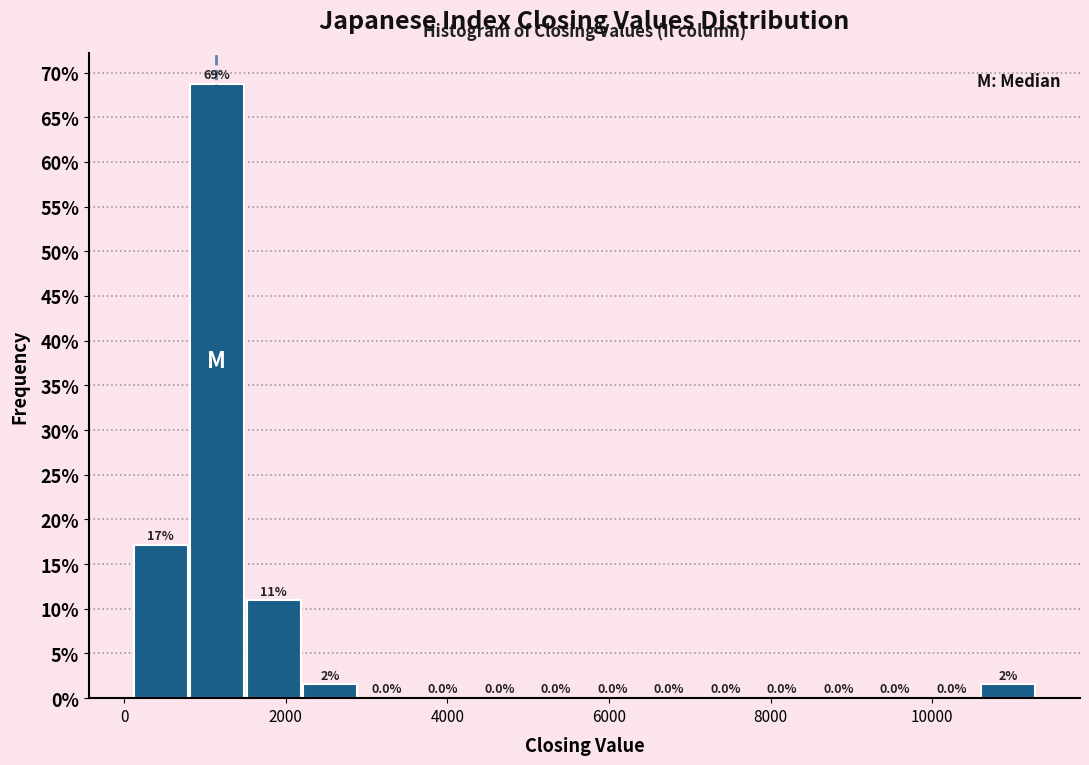

Around what value on the x-axis is the tallest bar? Give the approximate position of its centre, as read against the axis.

1200